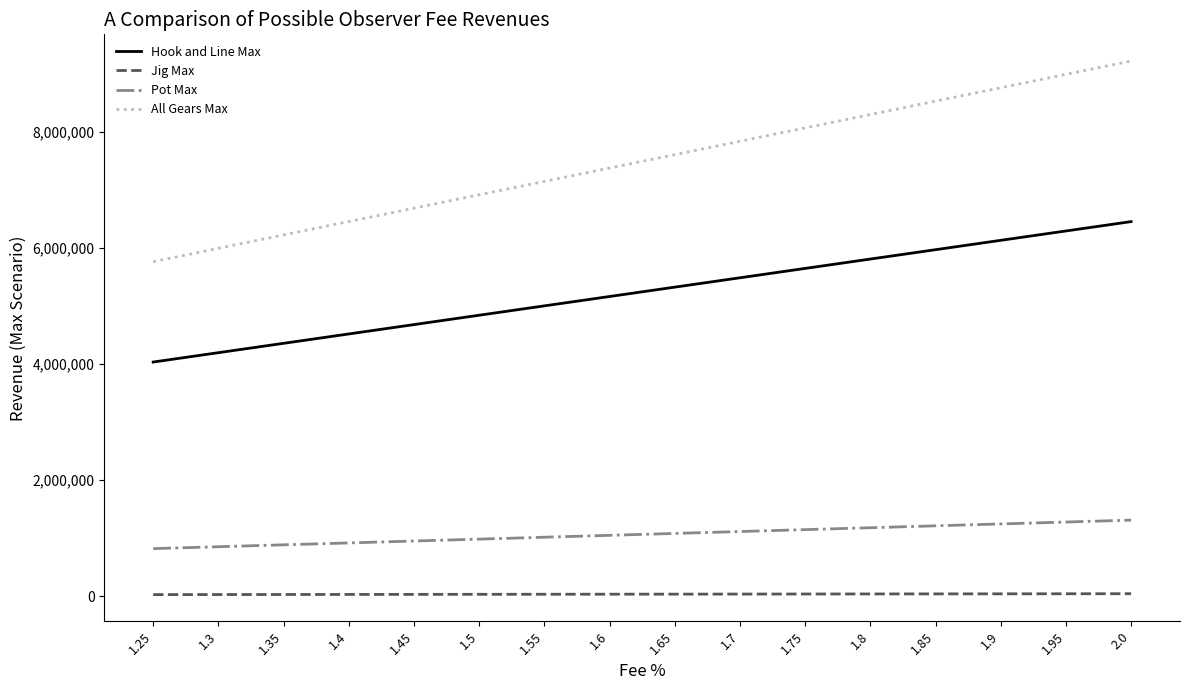

Which category has the highest value across all series?

2.0